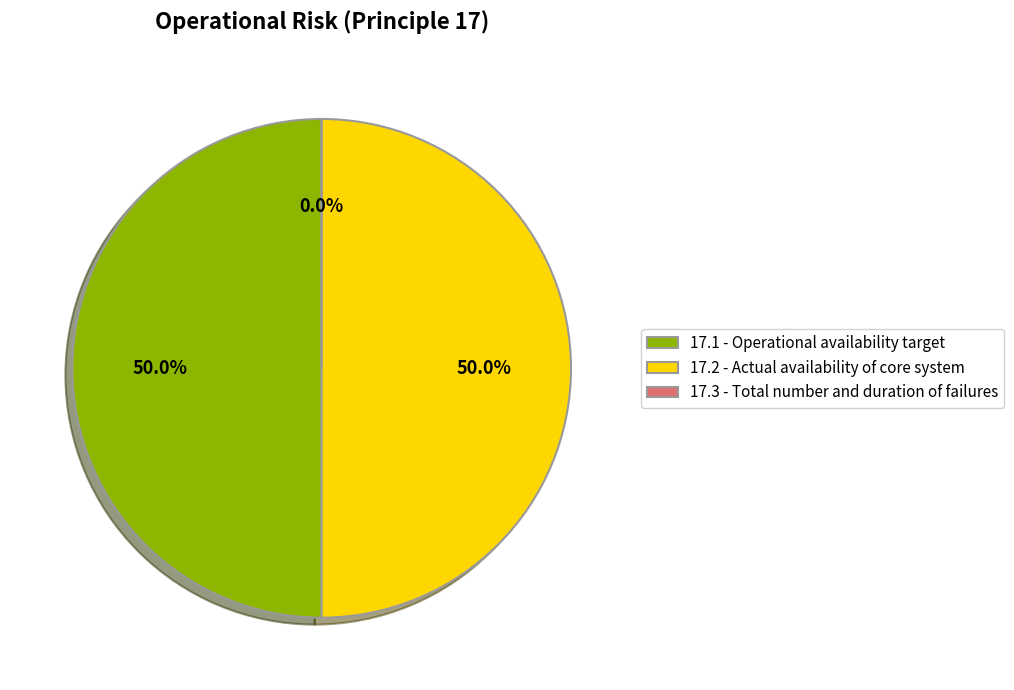

Is the sum of 17.1 and 17.2 greater than half?

Yes